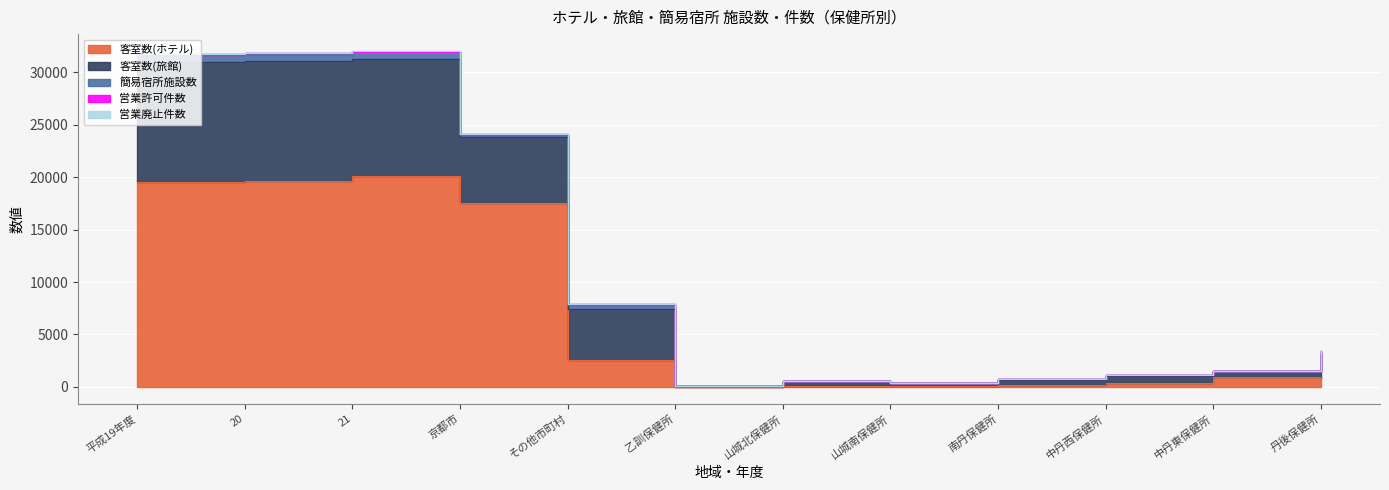

How many lines are shown in the chart?

5